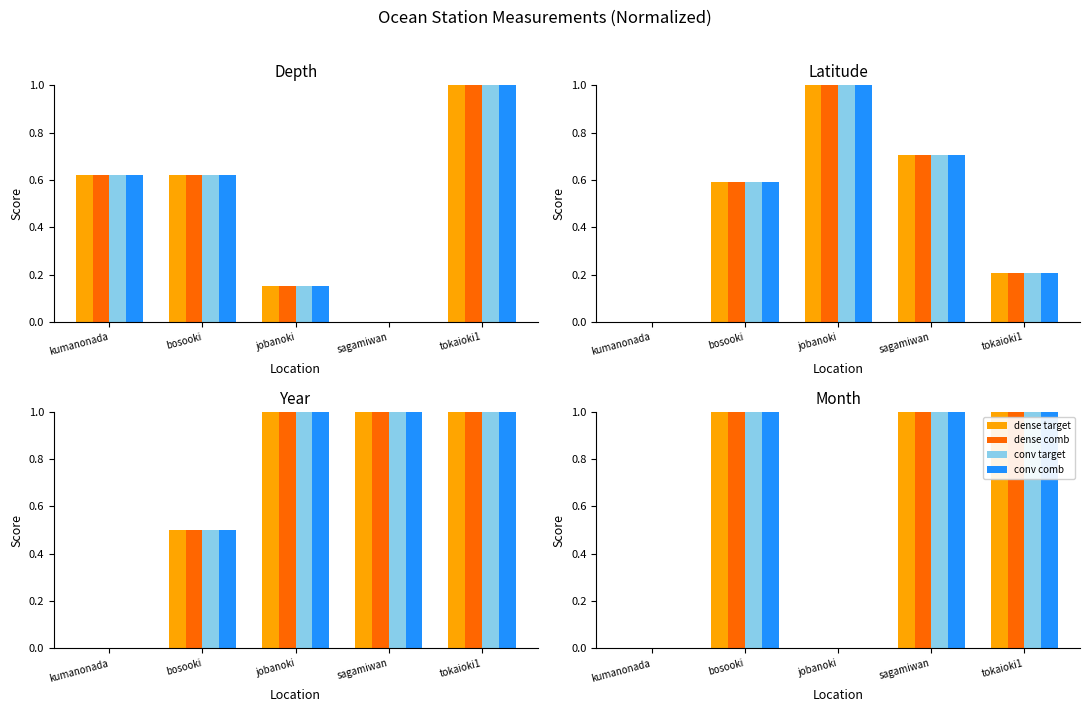

What is the value of the dense target bar at the 5th from the left?

1